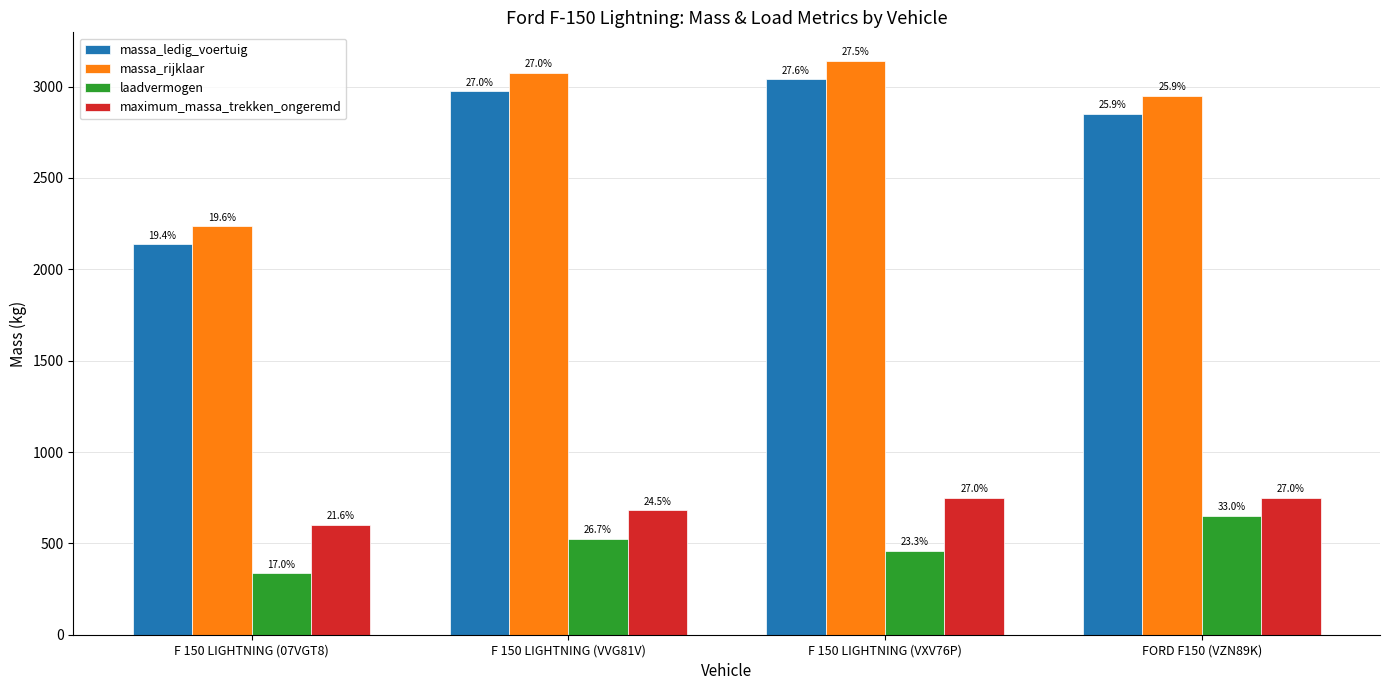

What position from the right is F 150 LIGHTNING (VVG81V)?

3